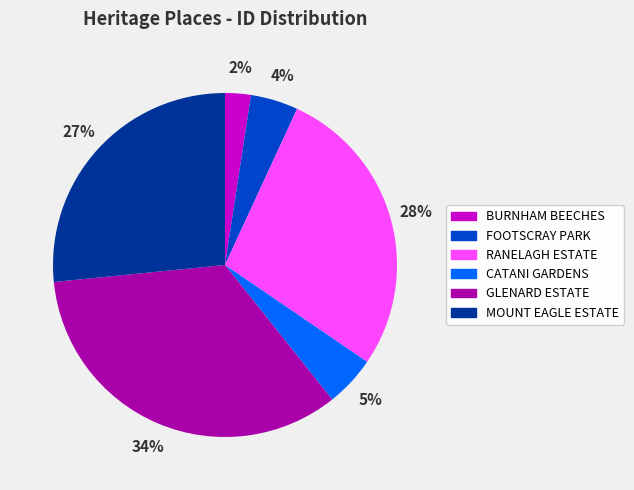

To the nearest percent, what percentage of the pie is BURNHAM BEECHES?

2%